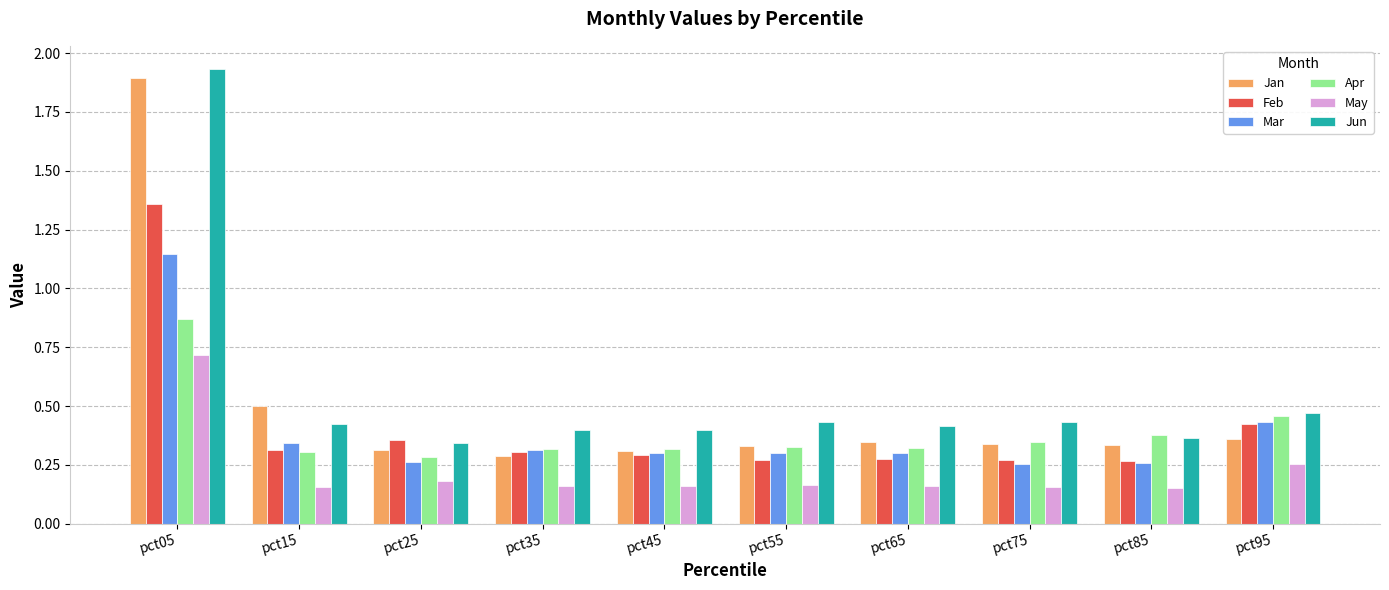

At which category does the chart reach its peak across all series?

pct05